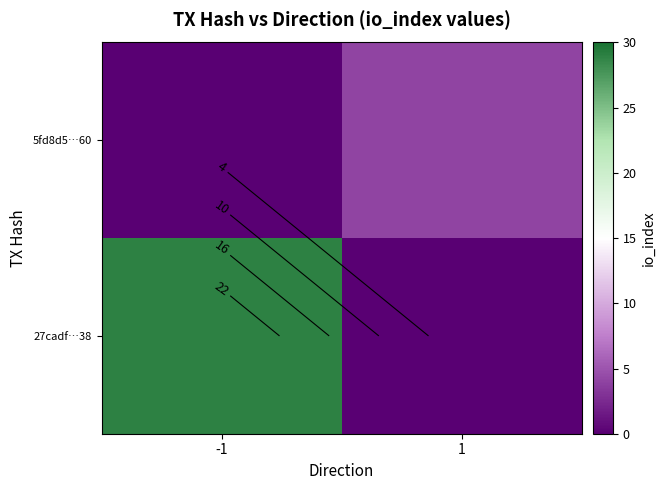

How many values in 27cadf…38 are above zero?

1